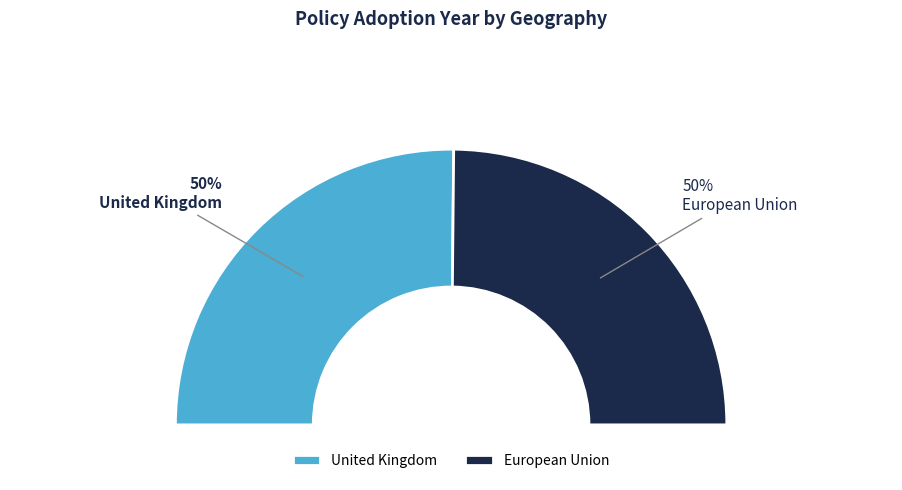

To the nearest percent, what portion does United Kingdom represent?

50%